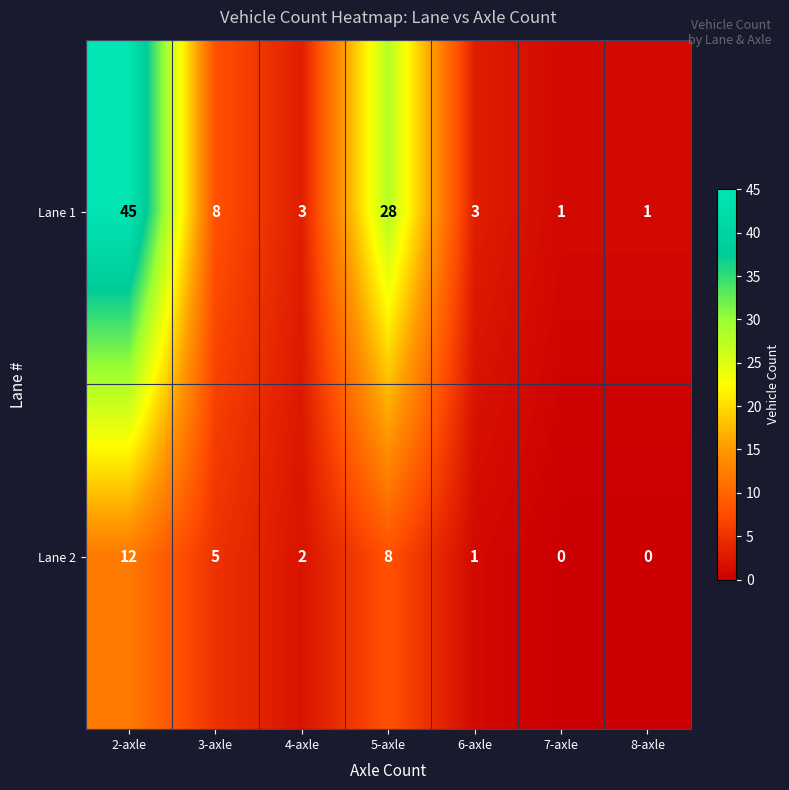

Reading left to right, transcribe all the data shown in this chart.

Lane 1: 2-axle=45	3-axle=8	4-axle=3	5-axle=28	6-axle=3	7-axle=1	8-axle=1
Lane 2: 2-axle=12	3-axle=5	4-axle=2	5-axle=8	6-axle=1	7-axle=0	8-axle=0